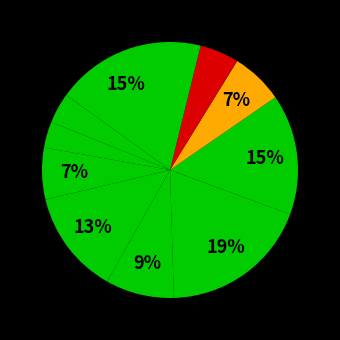

How many slices are in this pie chart?

11